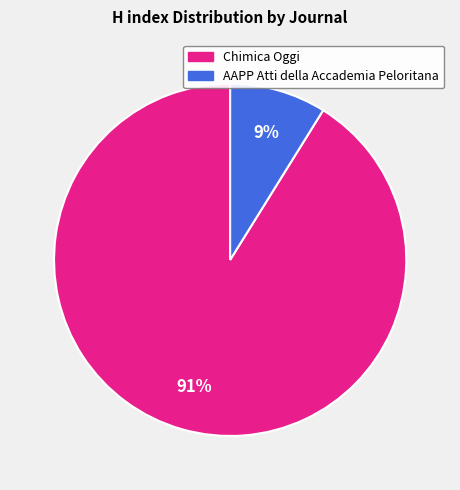

Between AAPP Atti della Accademia Peloritana and Chimica Oggi, which is larger?

Chimica Oggi